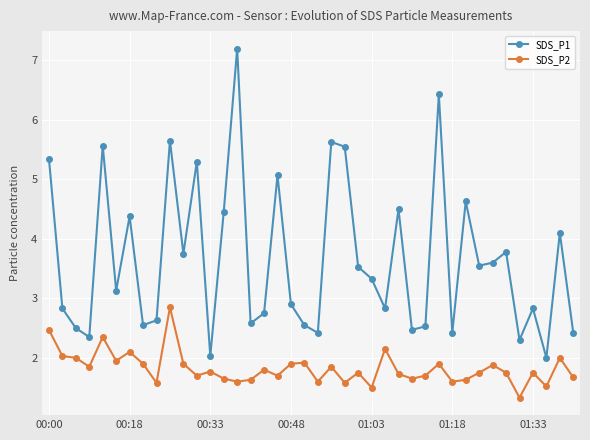

What is the difference between the second highest and second lowest values in the SDS_P2 series?

1.0